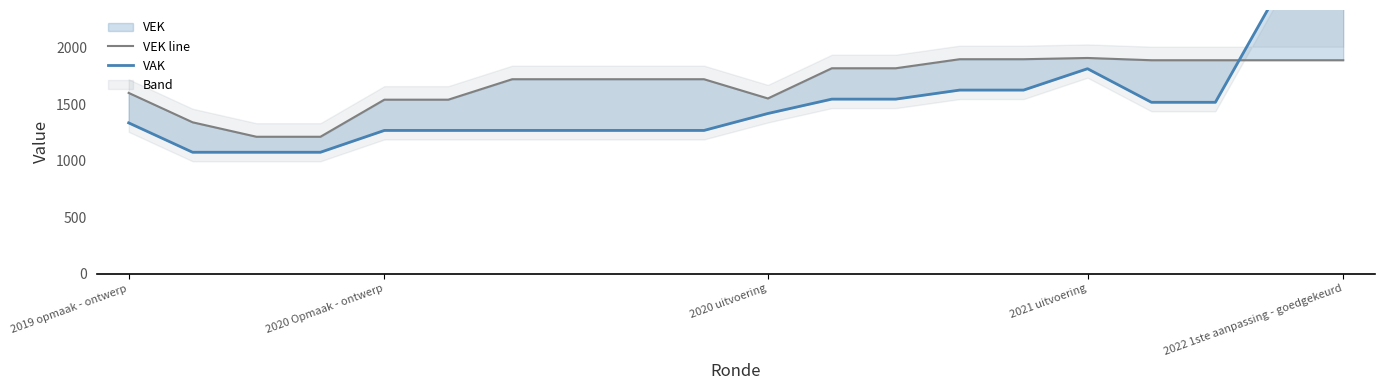

Between 10 and 6, which is larger?

6